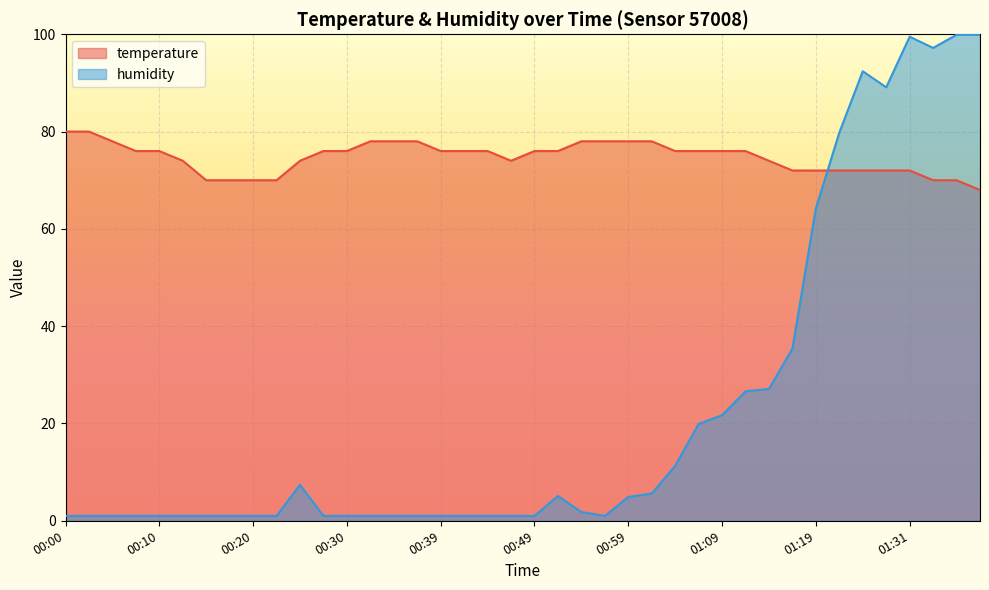

How many data points does each series have?

40